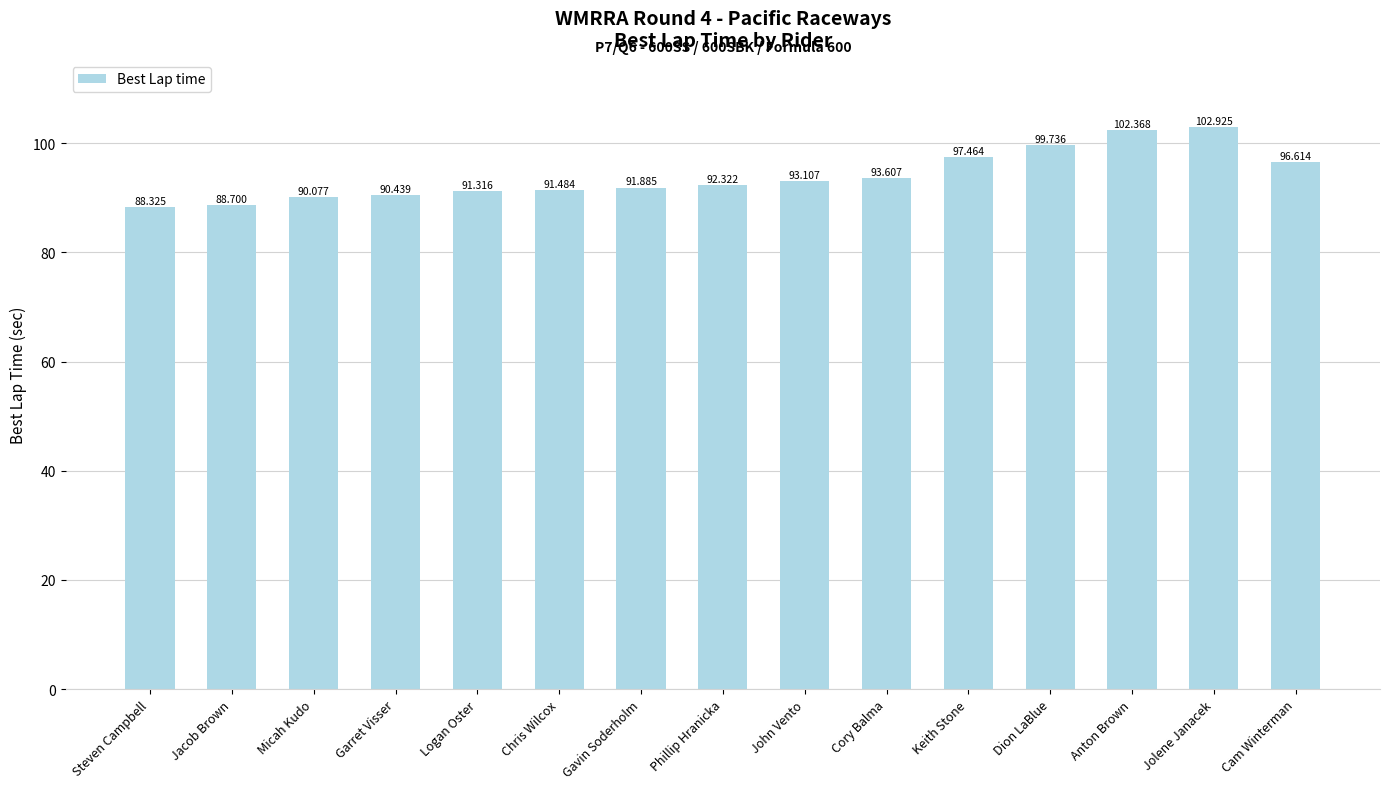

What position from the left is John Vento?

9